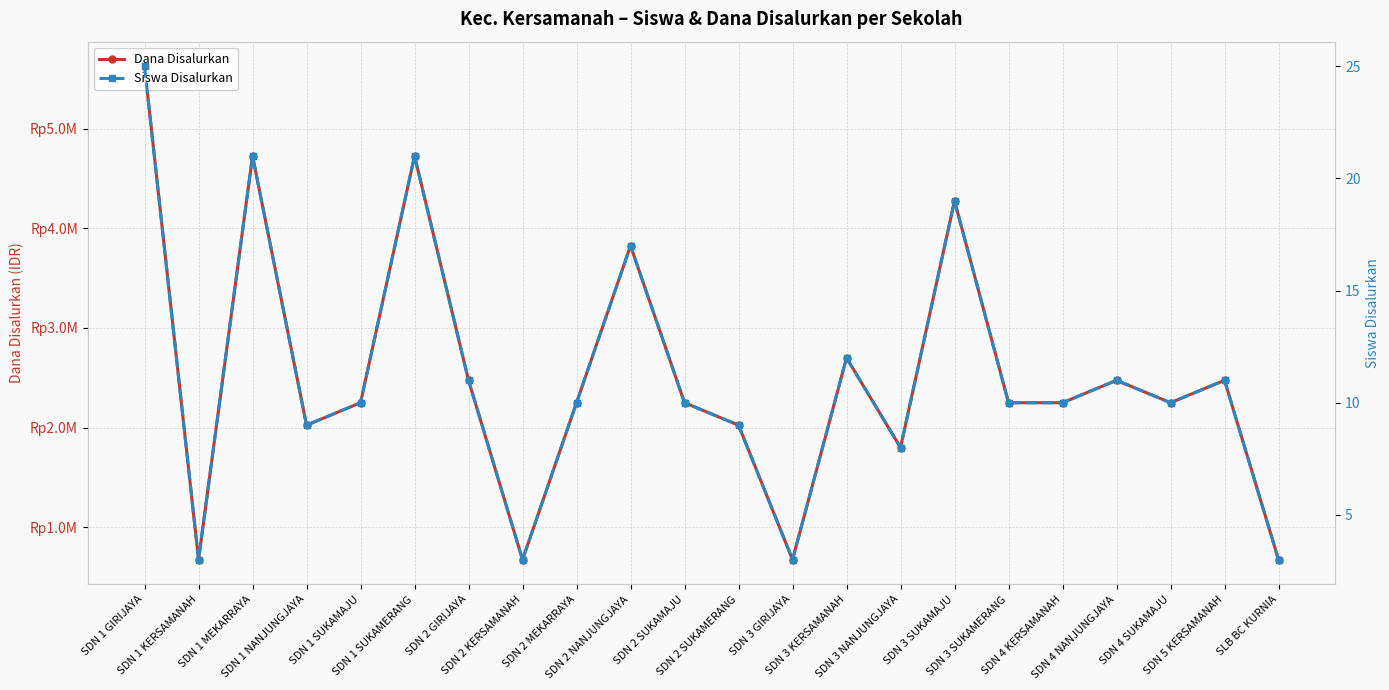

Rank the categories by Siswa Disalurkan value from lowest to highest.

SDN 1 KERSAMANAH, SDN 2 KERSAMANAH, SDN 3 GIRIJAYA, SLB BC KURNIA, SDN 3 NANJUNGJAYA, SDN 1 NANJUNGJAYA, SDN 2 SUKAMERANG, SDN 1 SUKAMAJU, SDN 2 MEKARRAYA, SDN 2 SUKAMAJU, SDN 3 SUKAMERANG, SDN 4 KERSAMANAH, SDN 4 SUKAMAJU, SDN 2 GIRIJAYA, SDN 4 NANJUNGJAYA, SDN 5 KERSAMANAH, SDN 3 KERSAMANAH, SDN 2 NANJUNGJAYA, SDN 3 SUKAMAJU, SDN 1 MEKARRAYA, SDN 1 SUKAMERANG, SDN 1 GIRIJAYA